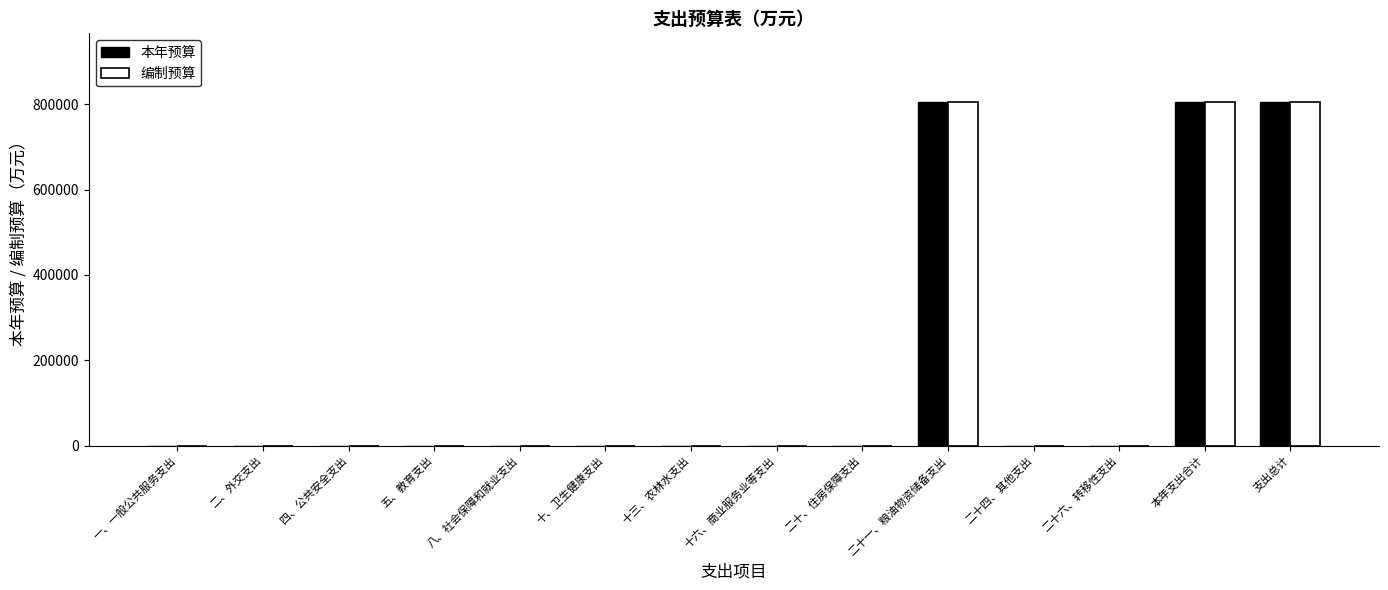

True or false: 本年预算 has a value of 0 at 八、社会保障和就业支出.

True